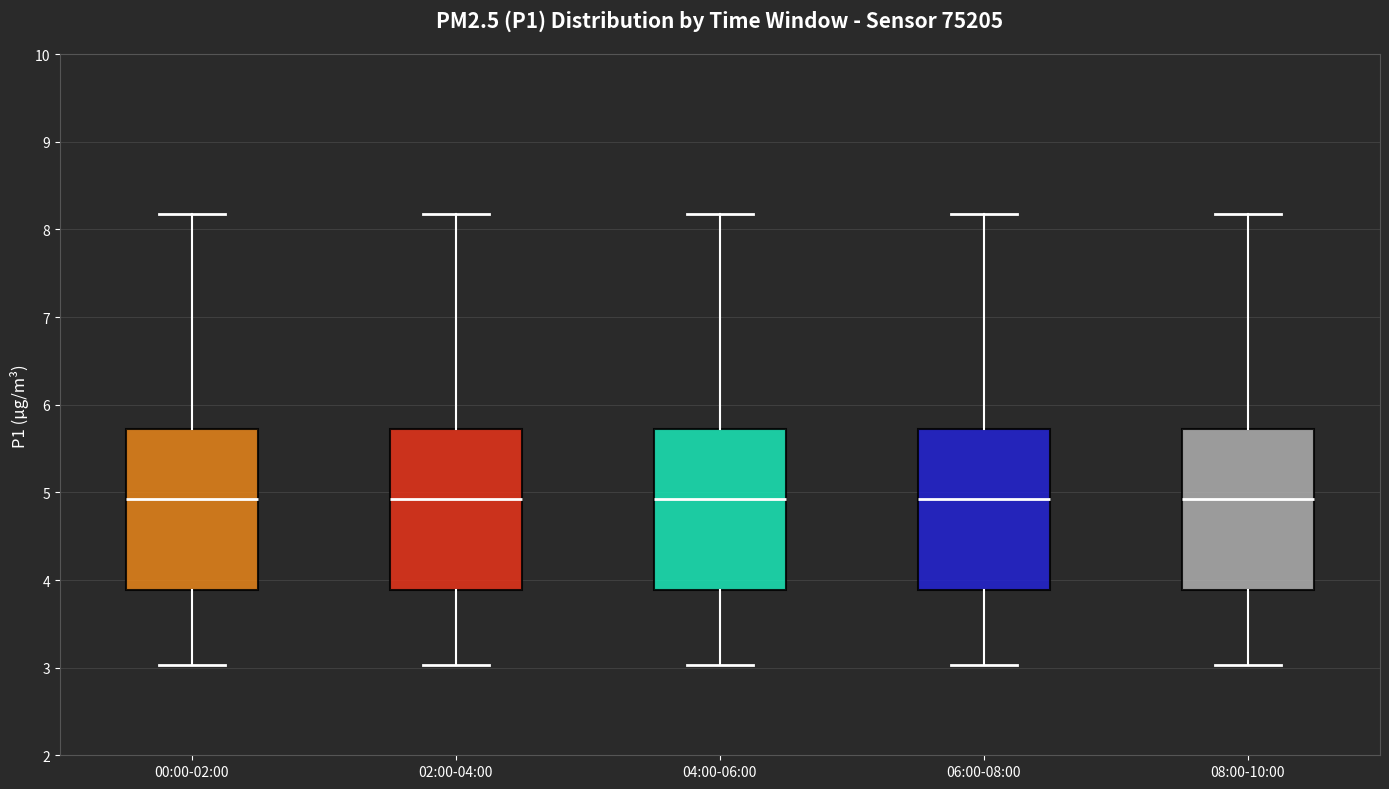

Where does the lower whisker of the box for 04:00-06:00 end on the y-axis? The values are not printed on the chart, so give them approximately, as read against the axis.

3.0